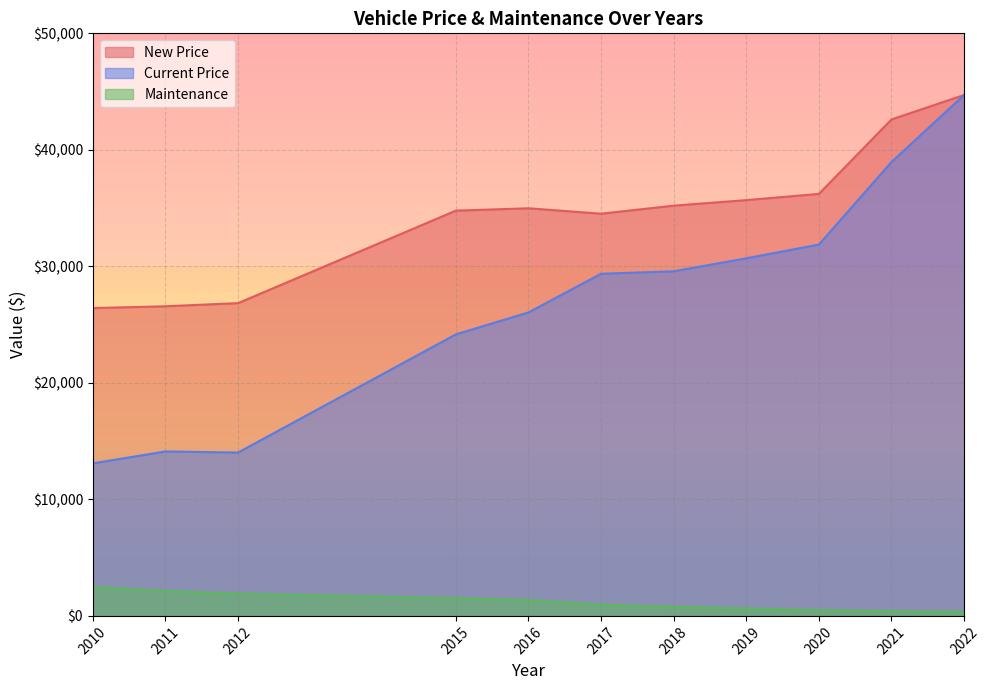

At which category does the chart reach its peak across all series?

2022